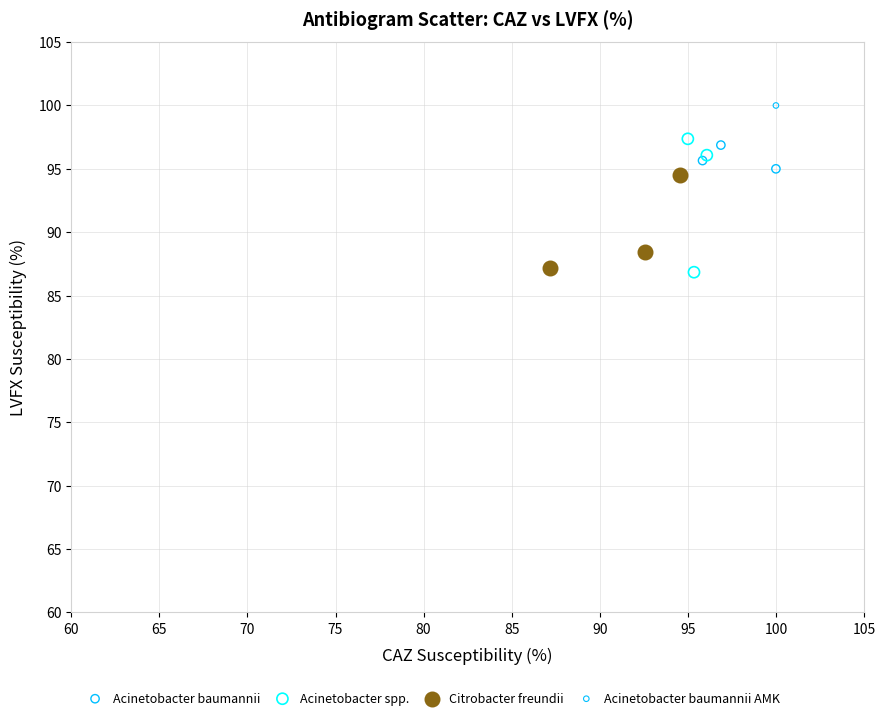

Which series contains the highest Y value?

Acinetobacter baumannii AMK